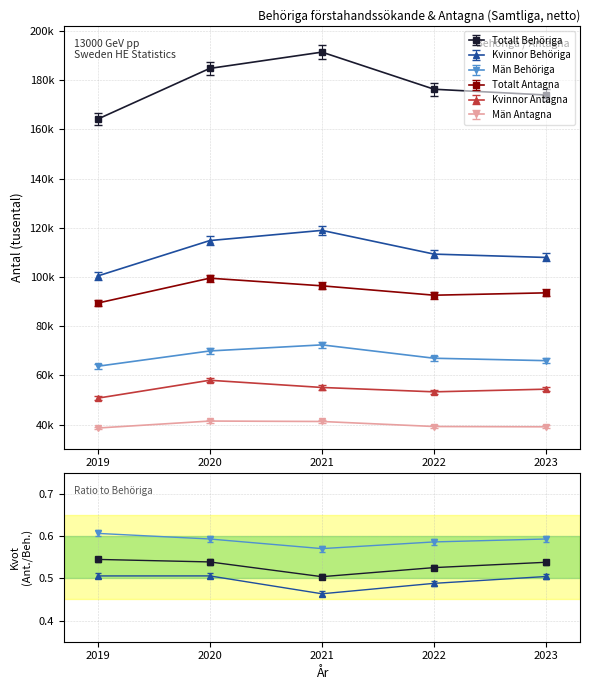

At which category is the sum across all series the highest?

2021